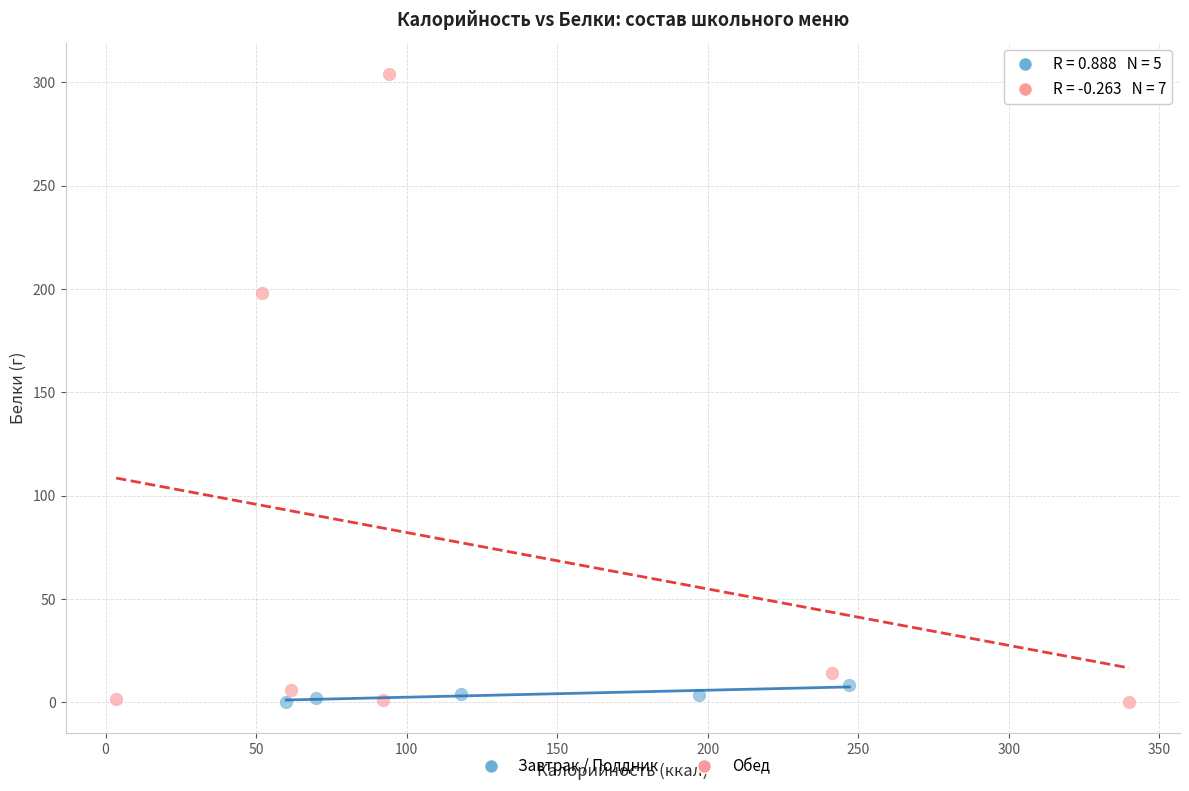

Which series has the widest spread of Y values?

Обед